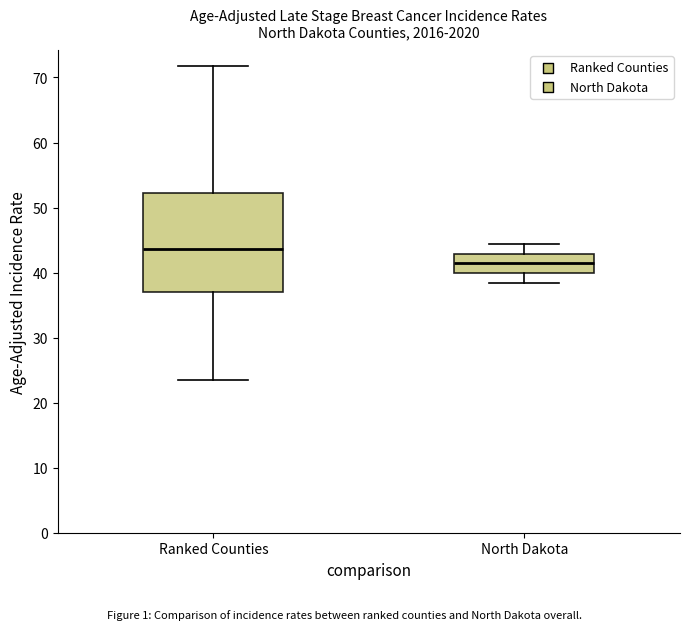

Reading left to right, read every box against the y-axis: the position of its median line, the range the box covers, and the ends of its whiskers. The values are not printed on the chart, so give them approximately, as read against the axis.

Ranked Counties: median 44, box 37 to 52, whiskers 24 to 72
North Dakota: median 41, box 40 to 43, whiskers 38 to 44